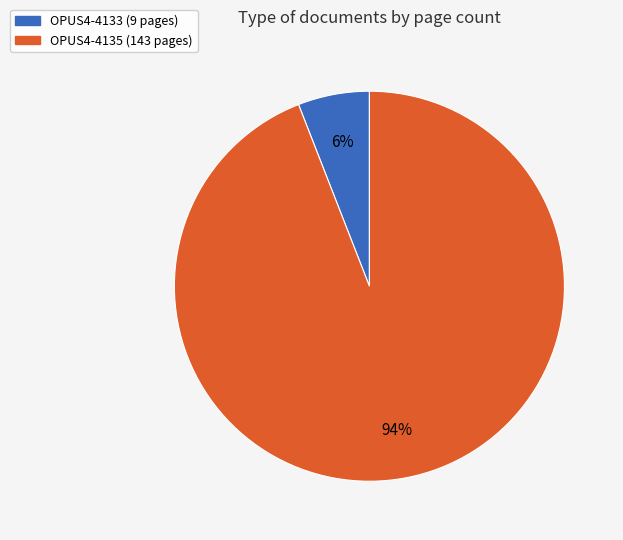

To the nearest percent, what is the difference between the largest and smallest slice percentages?

88%